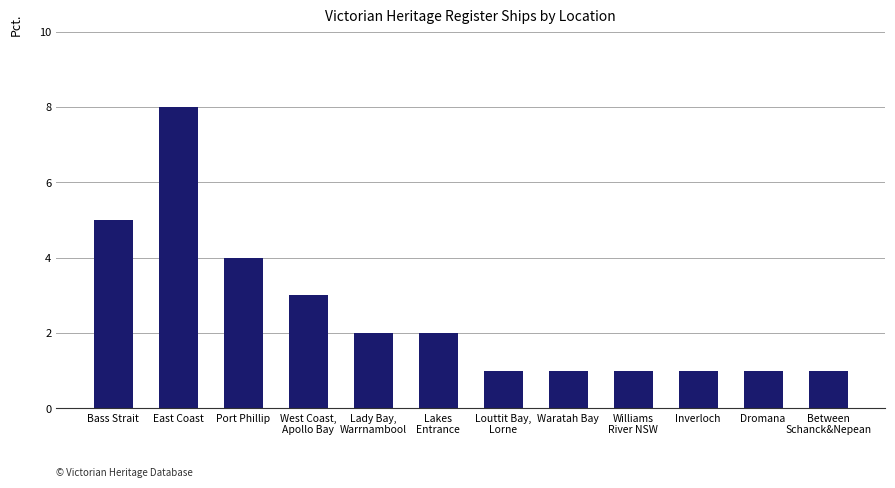

At which category does the chart reach its peak across all series?

East Coast